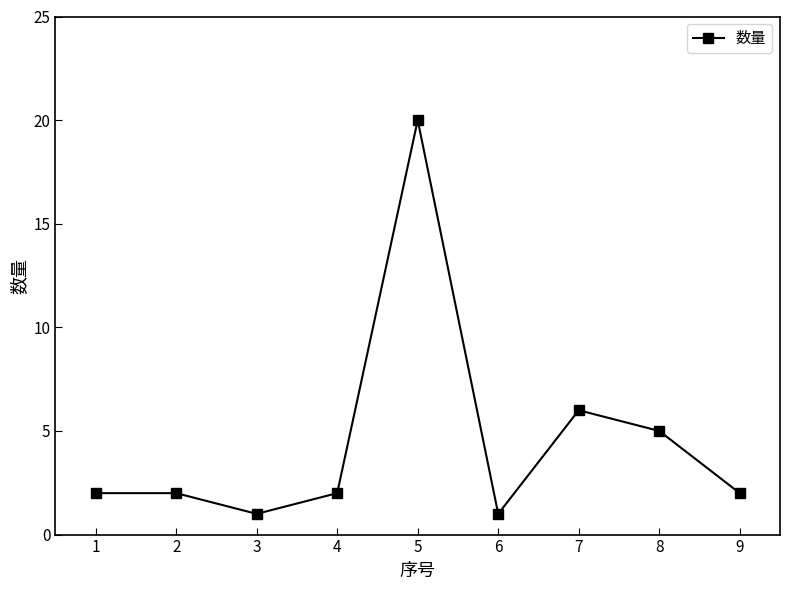

At which category does the chart reach its peak across all series?

5